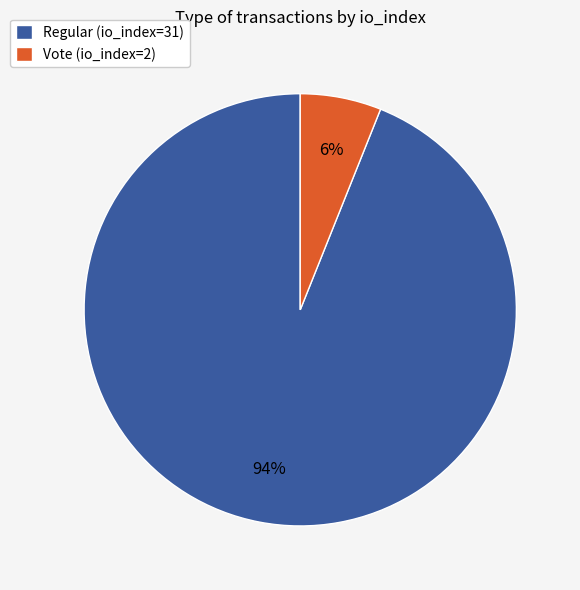

How many segments does this pie chart have?

2